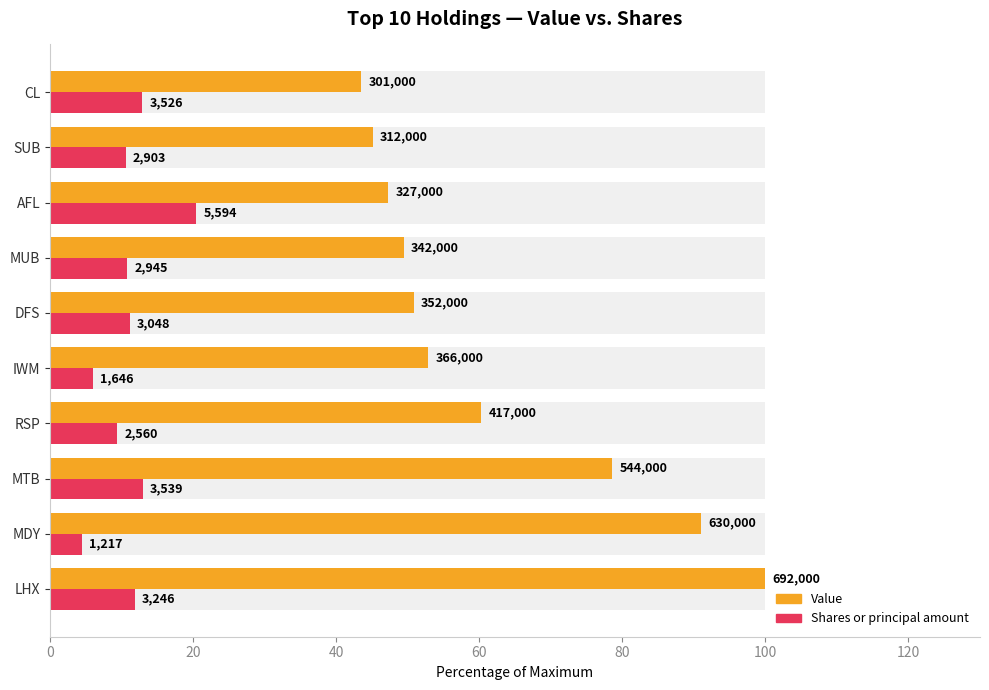

Reading right to left, extract all data points from this chart.

Value: 43.5	45.1	47.3	49.4	50.9	52.9	60.3	78.6	91.0	100.0
Shares or principal amount: 12.9	10.6	20.4	10.8	11.1	6.0	9.3	12.9	4.4	11.9